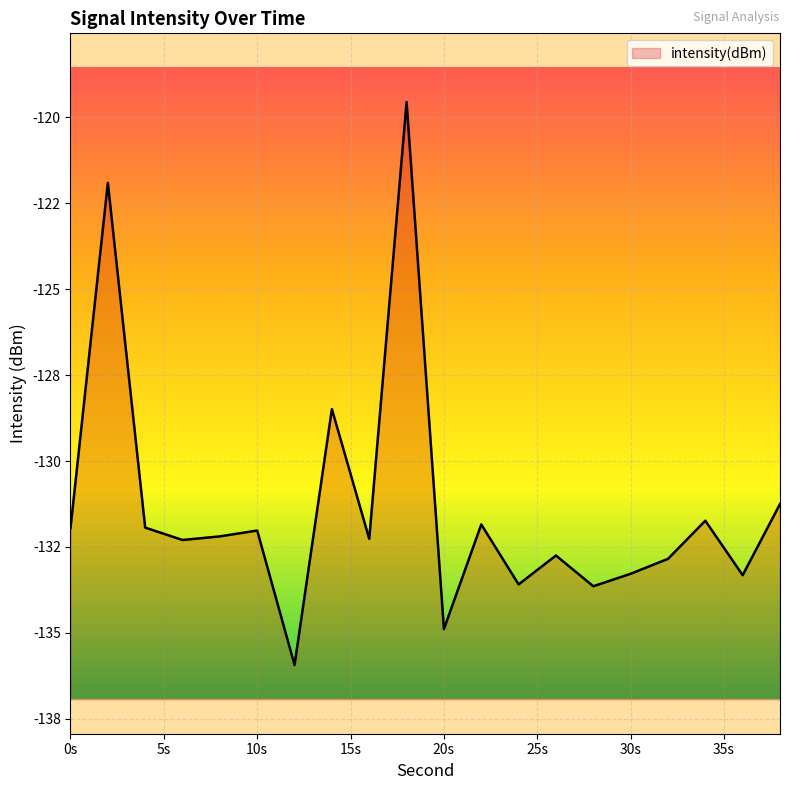

The value at 14 is -86.6. True or false?

False